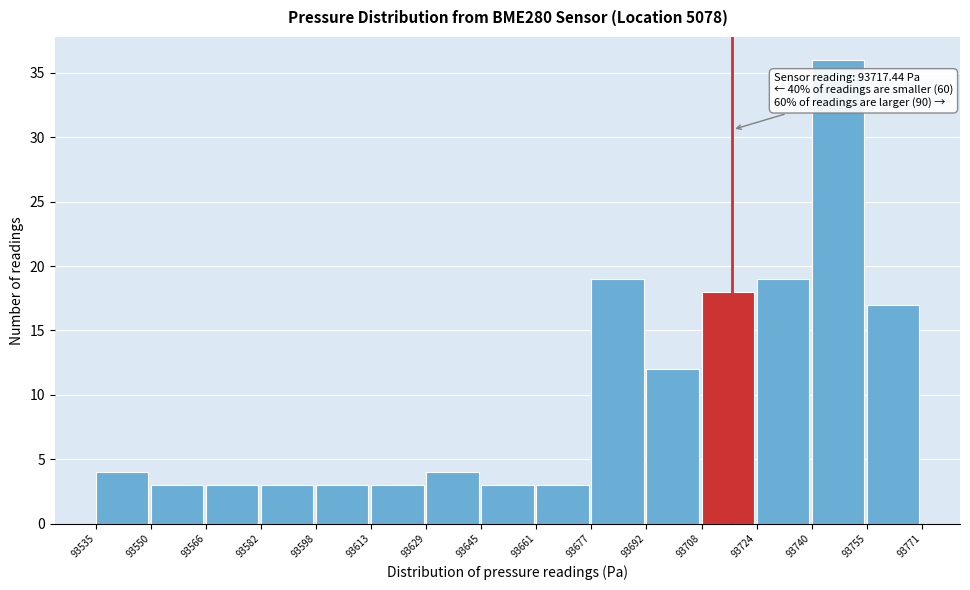

Over which range of the x-axis is the bar tallest?

93740 to 93755